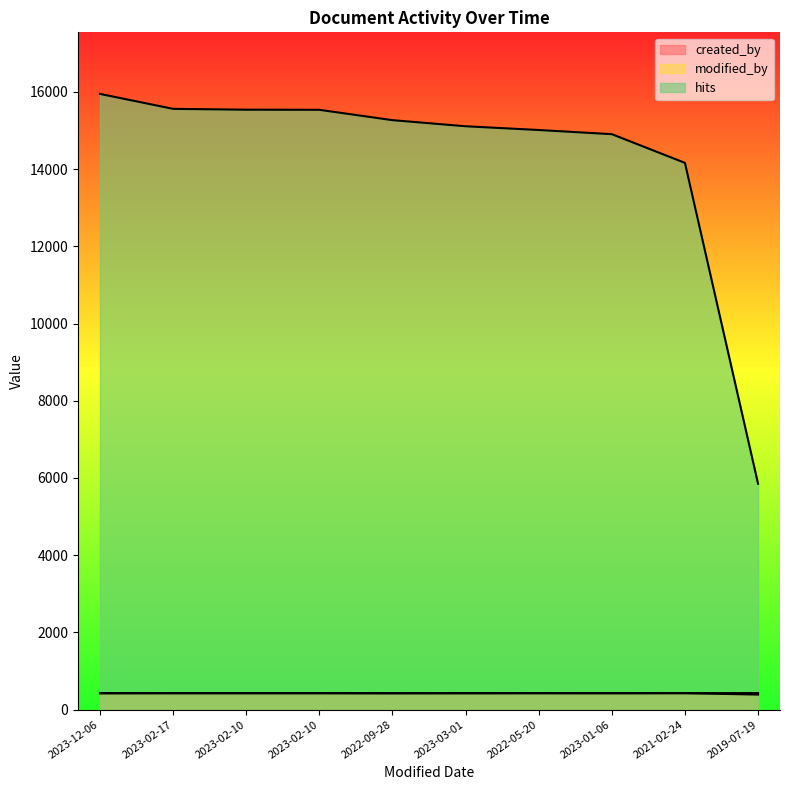

What is the label of the 3rd point from the left?

2023-02-10